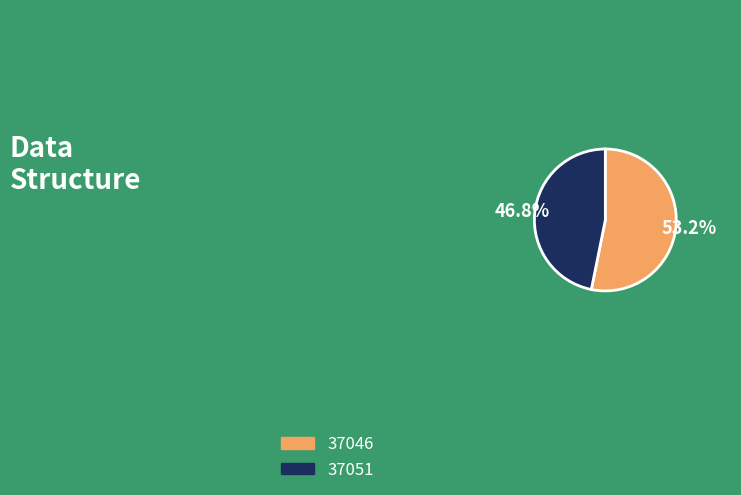

Which slice represents more than half of the pie?

37046